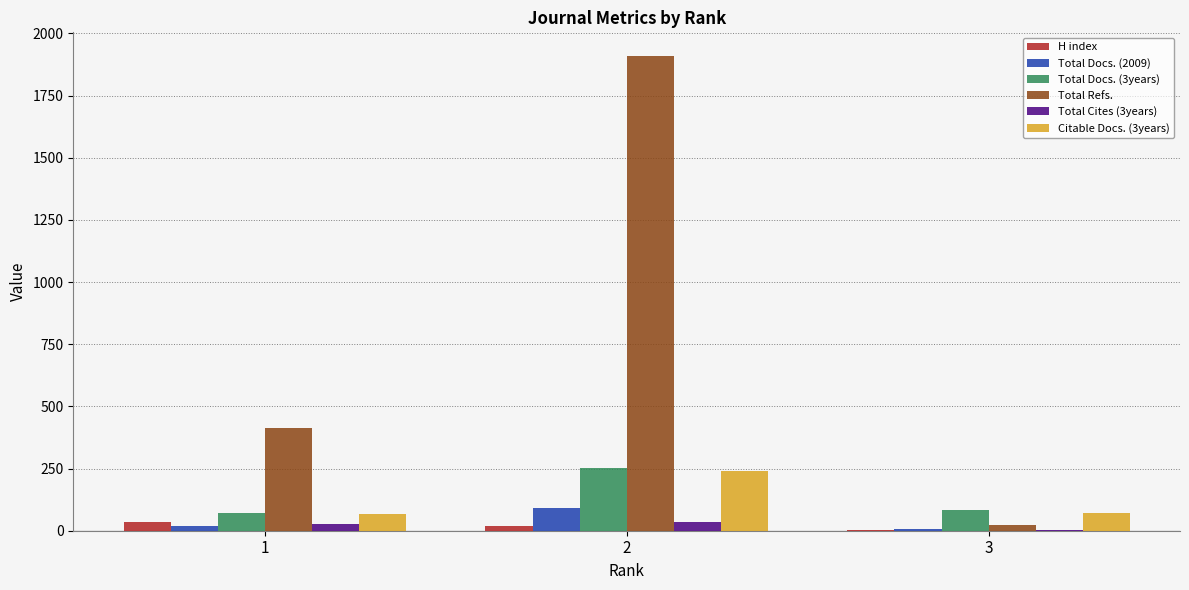

The value of Total Cites (3years) at 1 is 27. True or false?

True